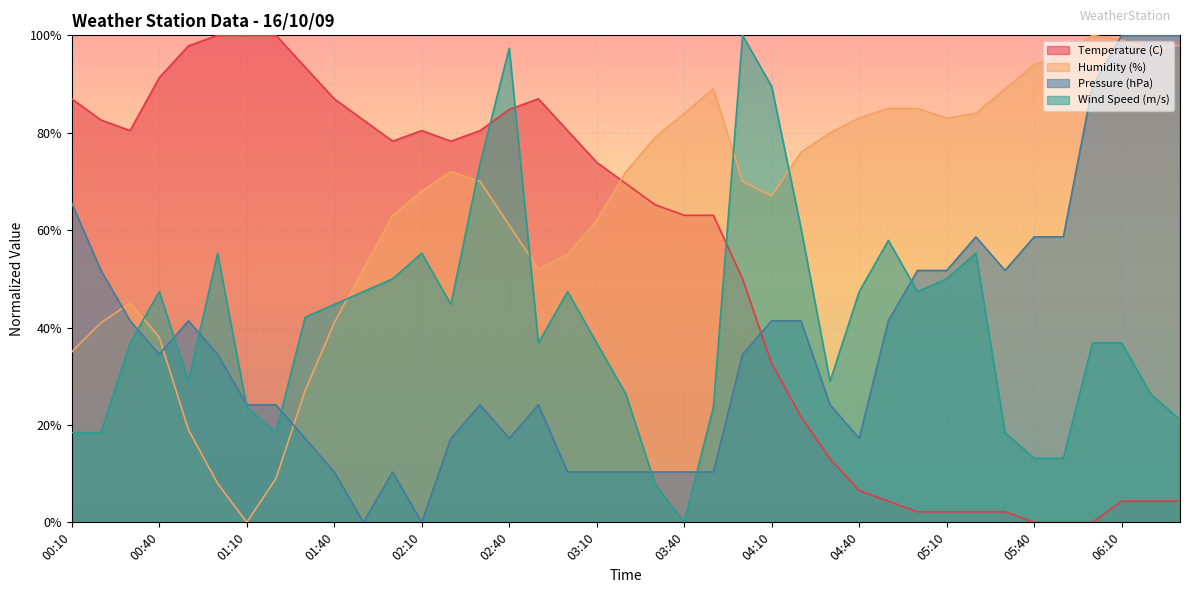

Which series has the largest total across all categories?

Humidity (%)